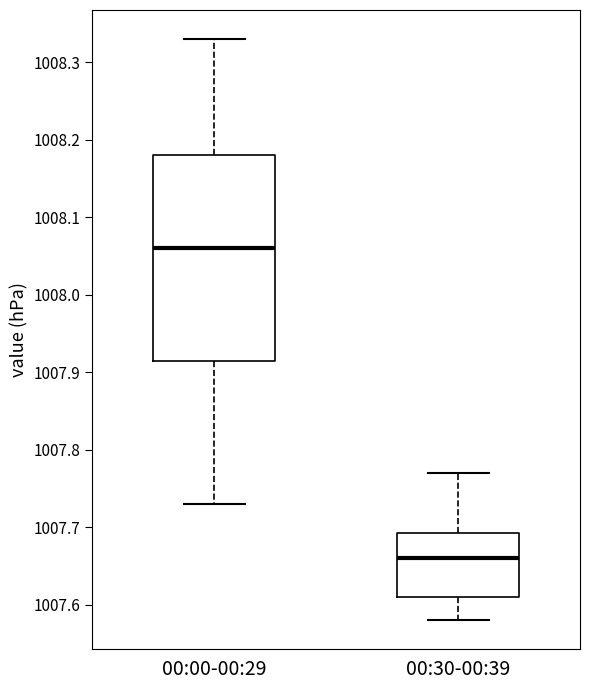

Which box has the lowest median line?

00:30-00:39